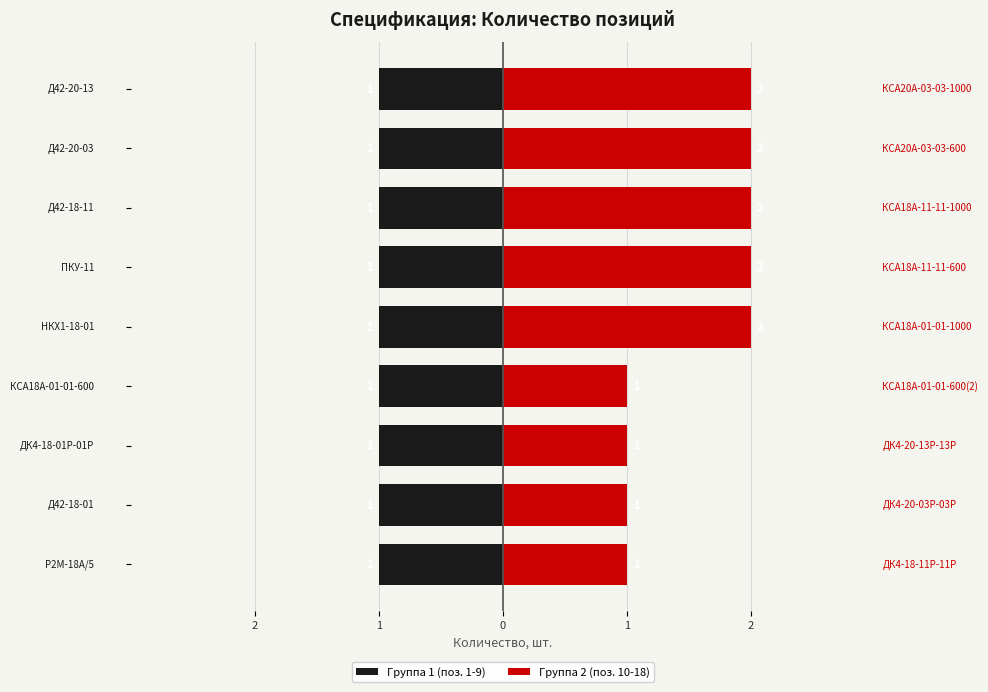

How many bars are there in total?

18